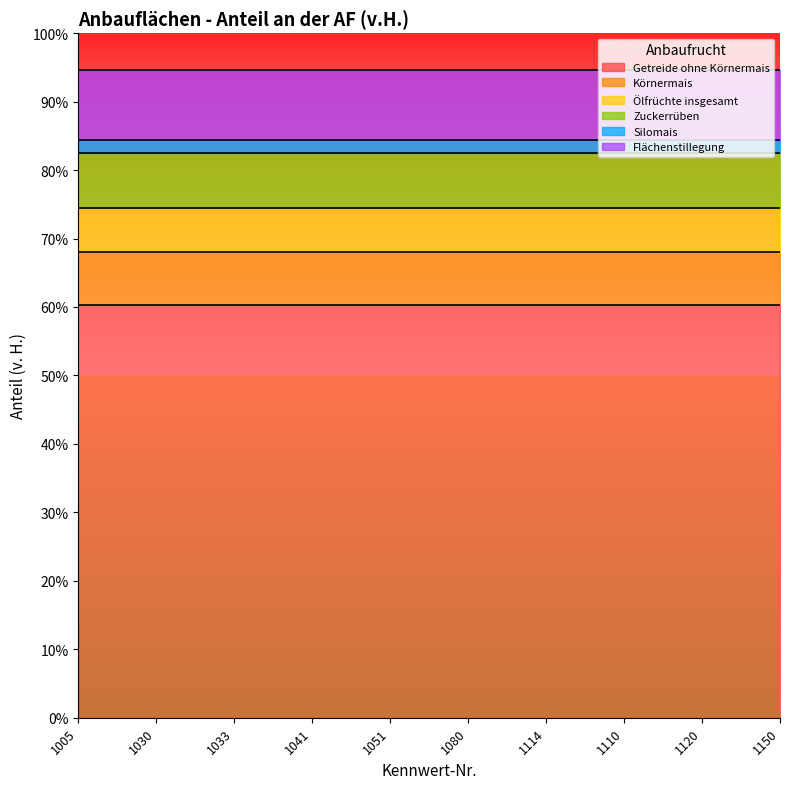

True or false: Flächenstillegung and Körnermais intersect in this chart.

False